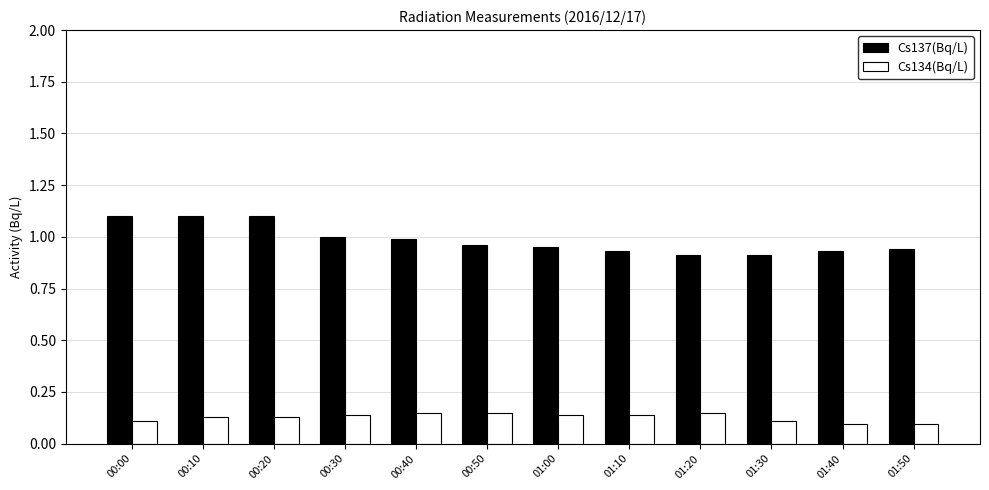

What is the greatest value displayed?

1.1